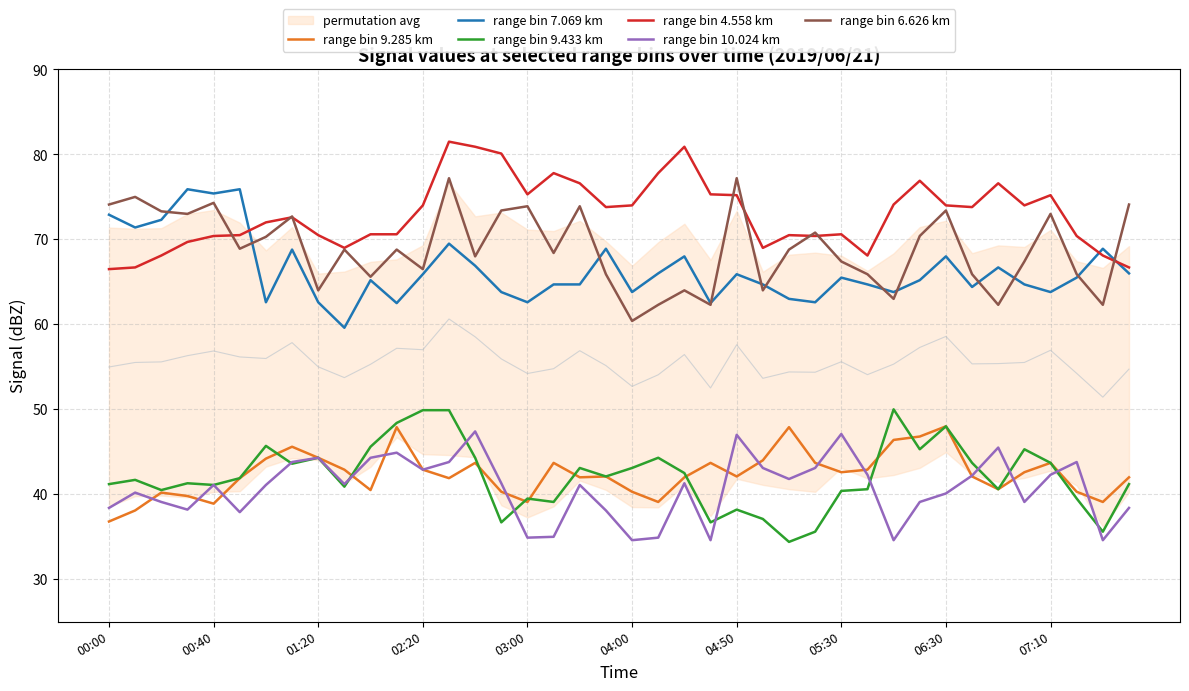

Is it true that range bin 9.433 km equals 13.3 at 06:30?

False